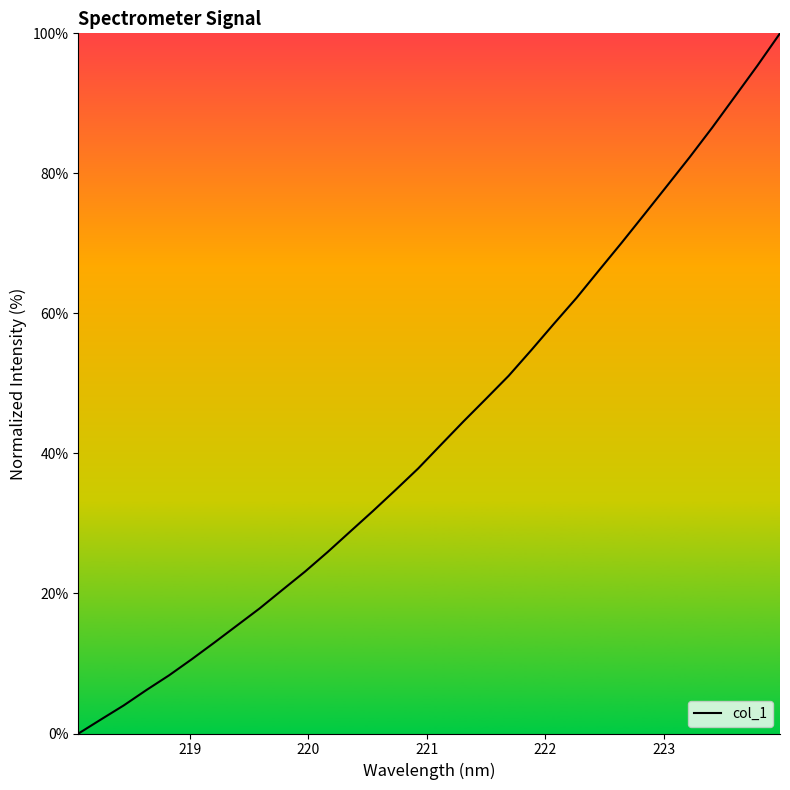

What is the greatest value displayed?

100.0